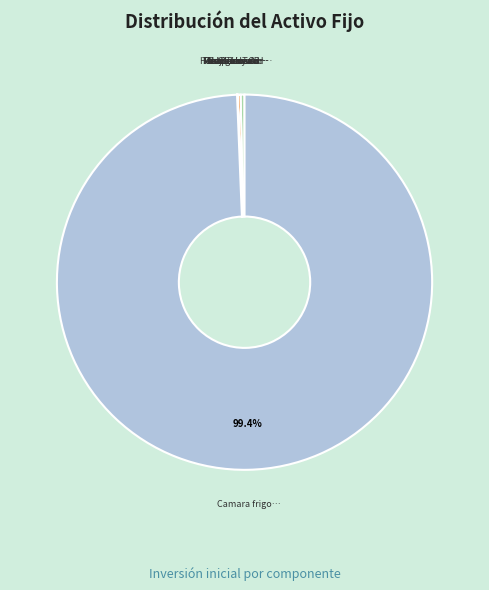

Is there a majority slice in this chart?

Yes